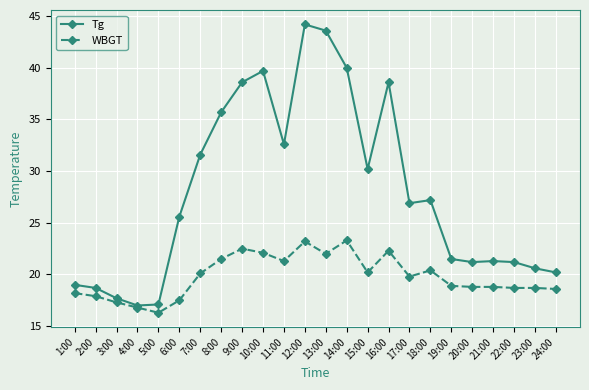

Is this an area chart (filled region under the line)?

No